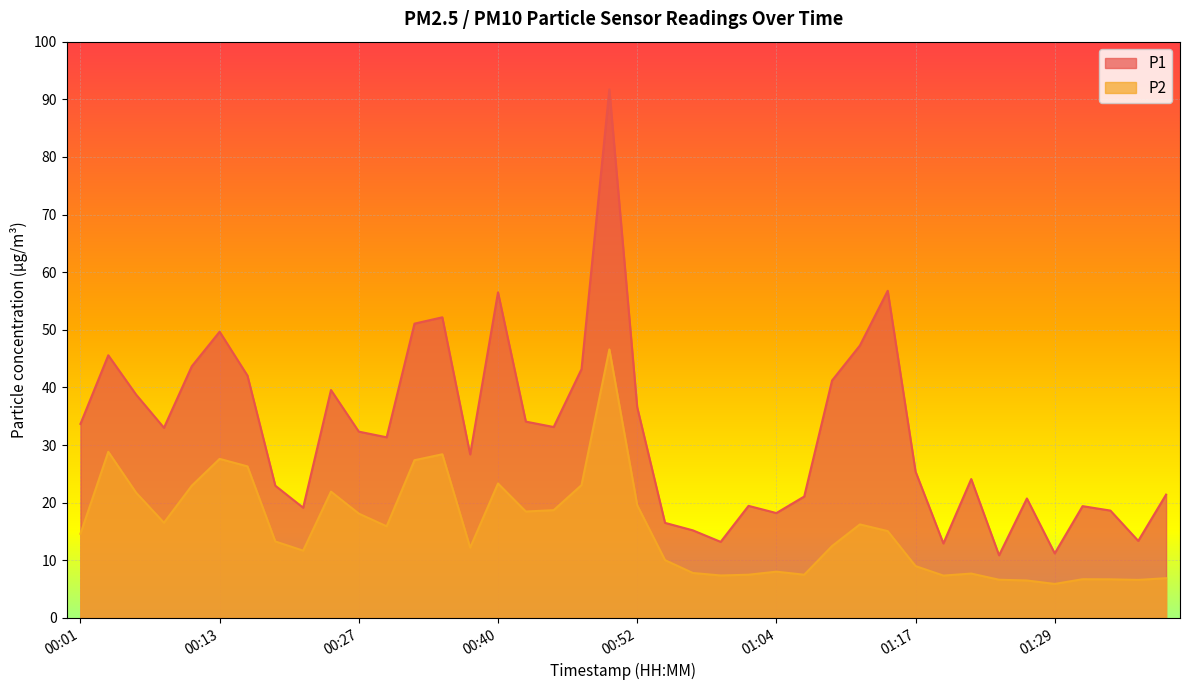

True or false: P2 has more than 2 interior local peaks.

True